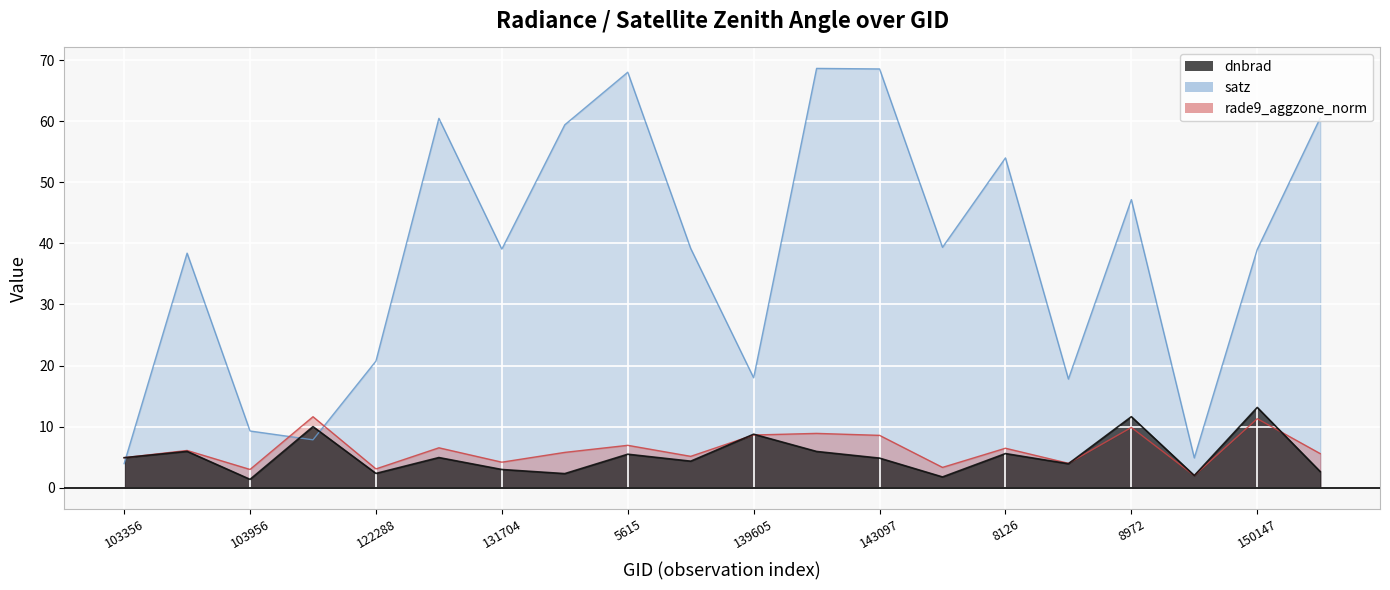

Is the value of dnbrad at 5363 greater than the value of rade9_aggzone_norm at 150533?

No